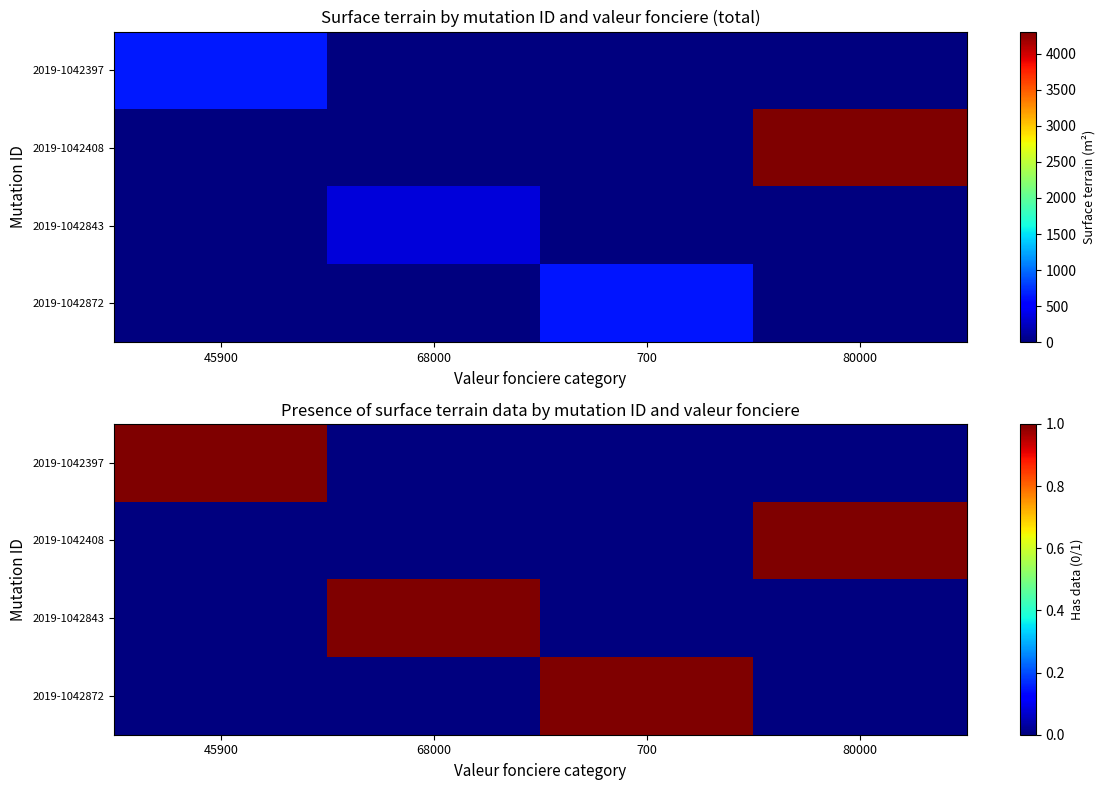

What is the total value across all series at 80000?

1